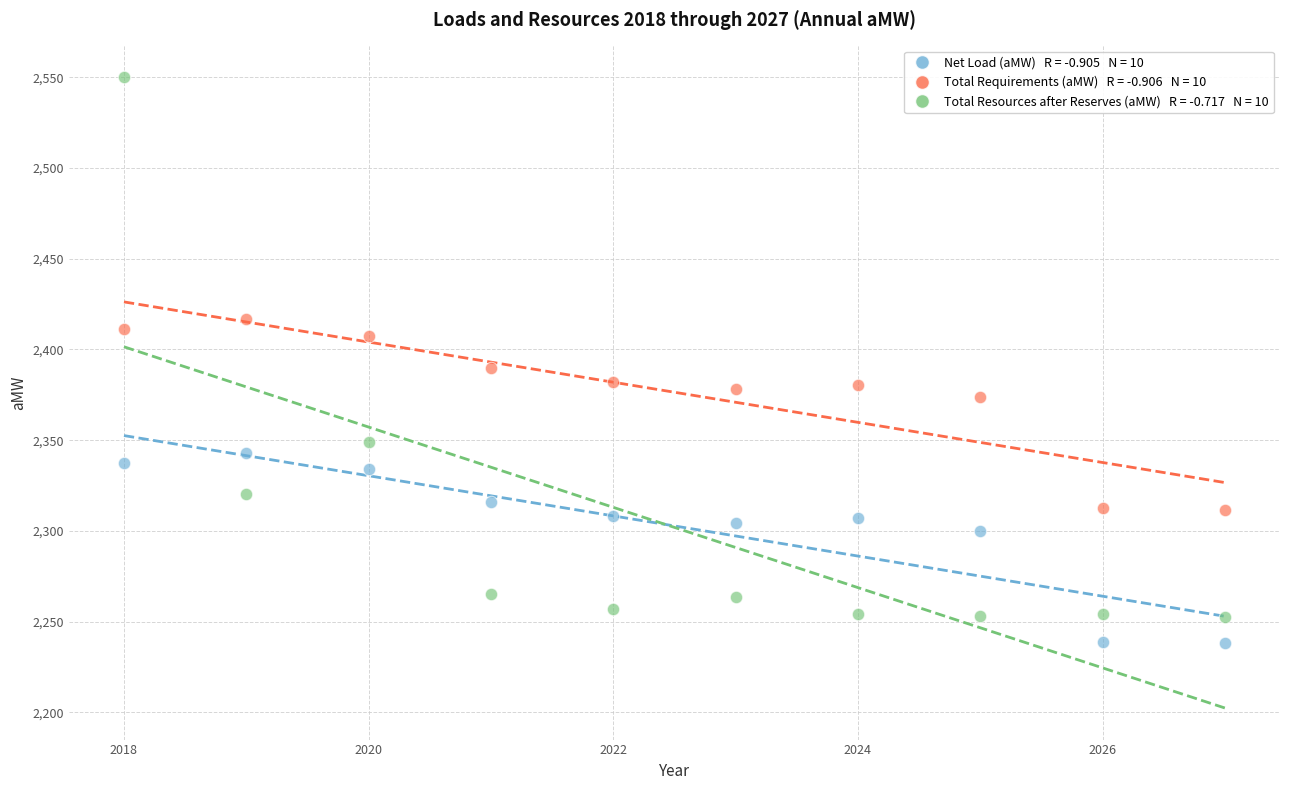

Across all data points, what is the range of X values (max minus min)?

9.0